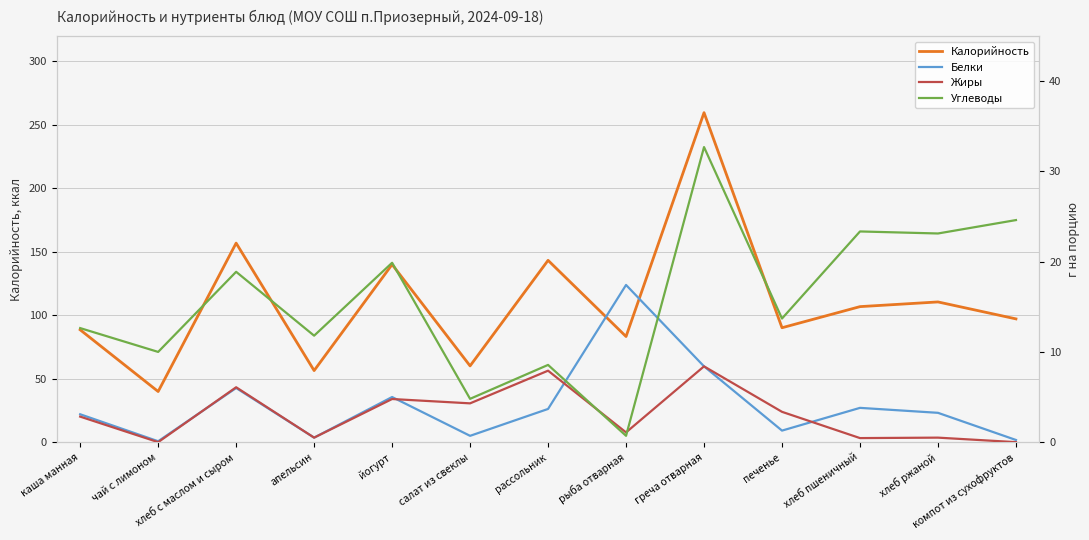

True or false: Углеводы and Калорийность intersect in this chart.

False